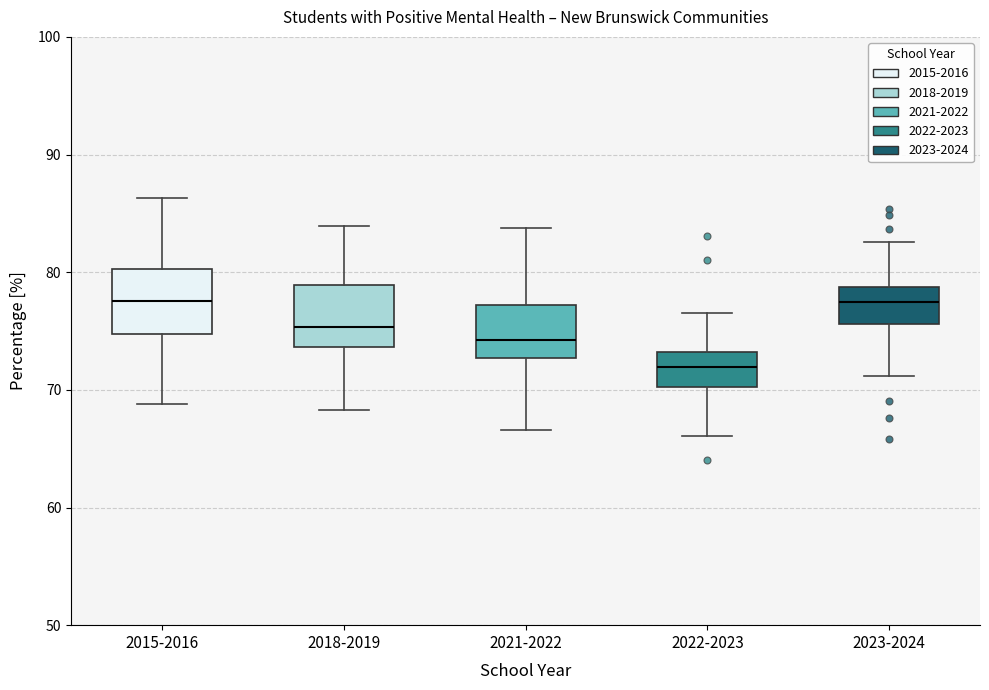

Reading left to right, read every box against the y-axis: the position of its median line, the range the box covers, and the ends of its whiskers. The values are not printed on the chart, so give them approximately, as read against the axis.

2015-2016: median 78, box 75 to 80, whiskers 69 to 86
2018-2019: median 75, box 74 to 79, whiskers 68 to 84
2021-2022: median 74, box 73 to 77, whiskers 67 to 84
2022-2023: median 72, box 70 to 73, whiskers 66 to 77
2023-2024: median 77, box 76 to 79, whiskers 71 to 83